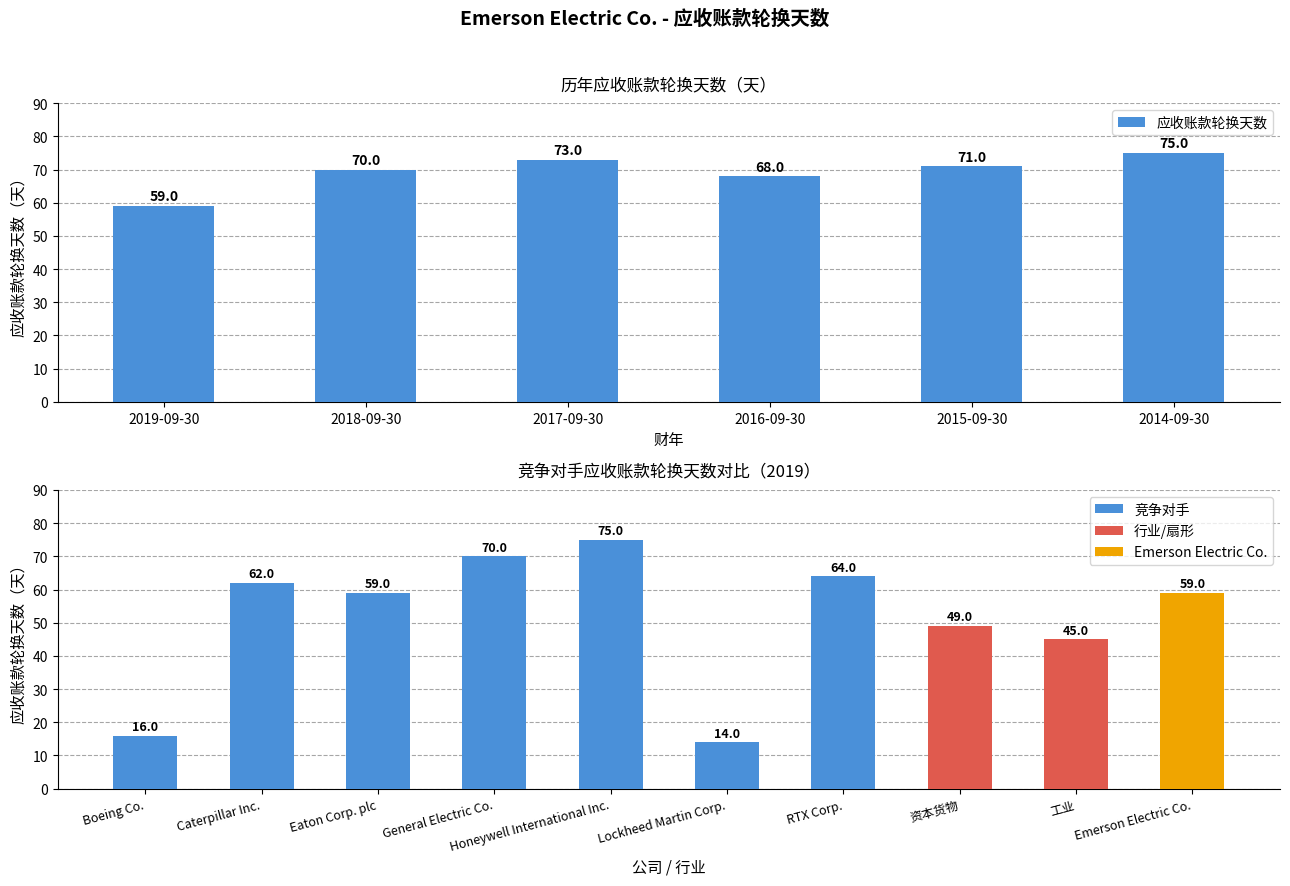

Does the chart contain any negative values?

No